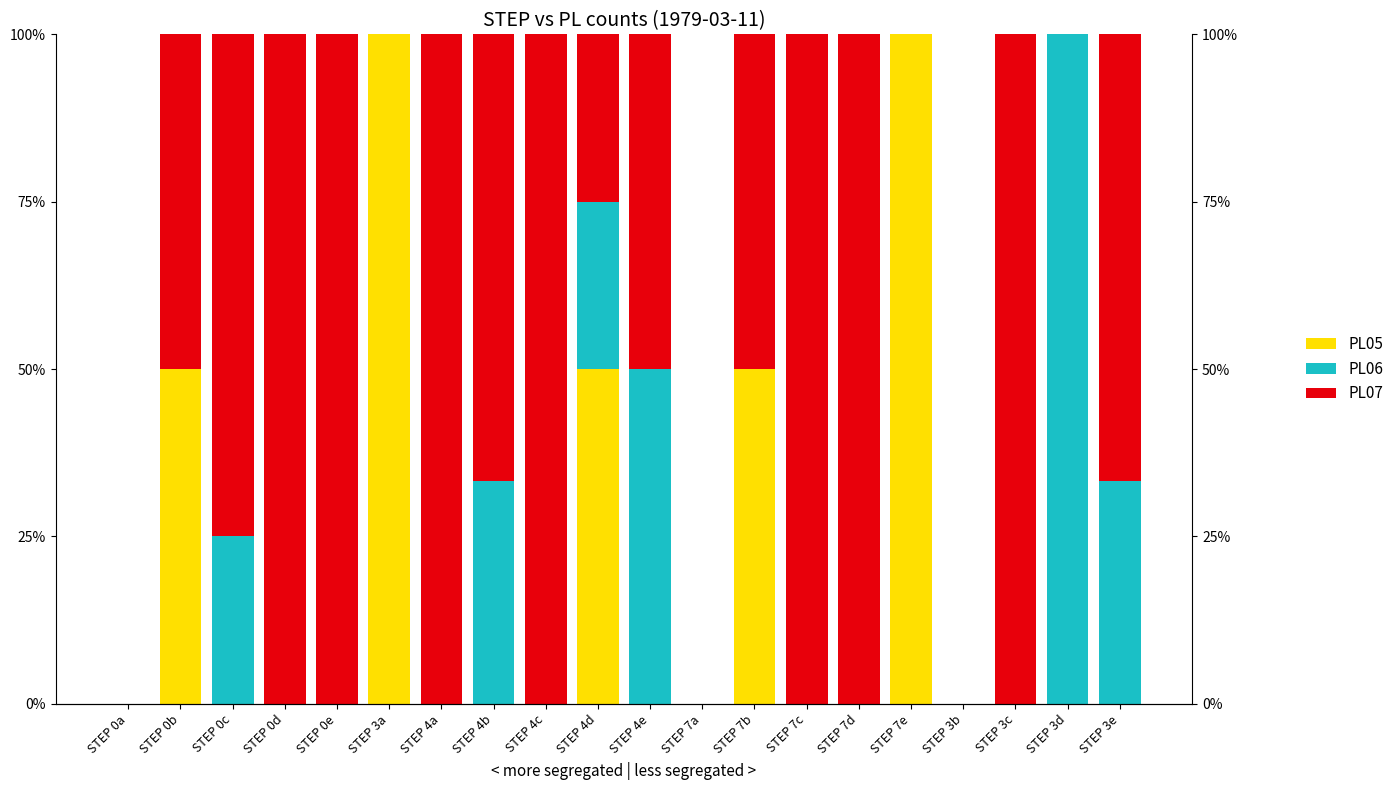

Where is PL05 nearest to the value 0?

STEP 0a